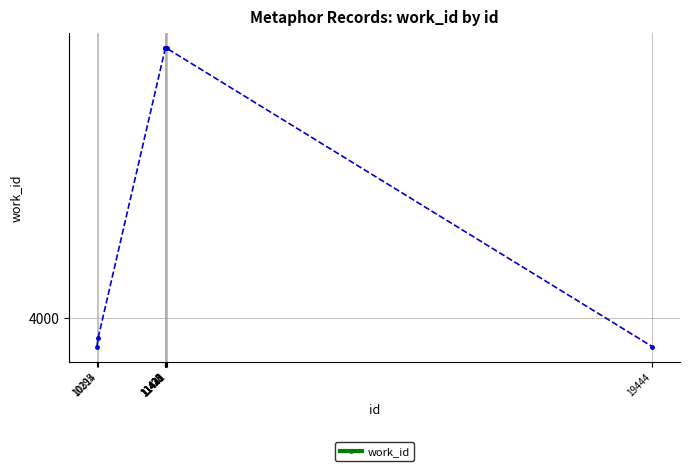

What is the value of the 4th point from the left?

4352